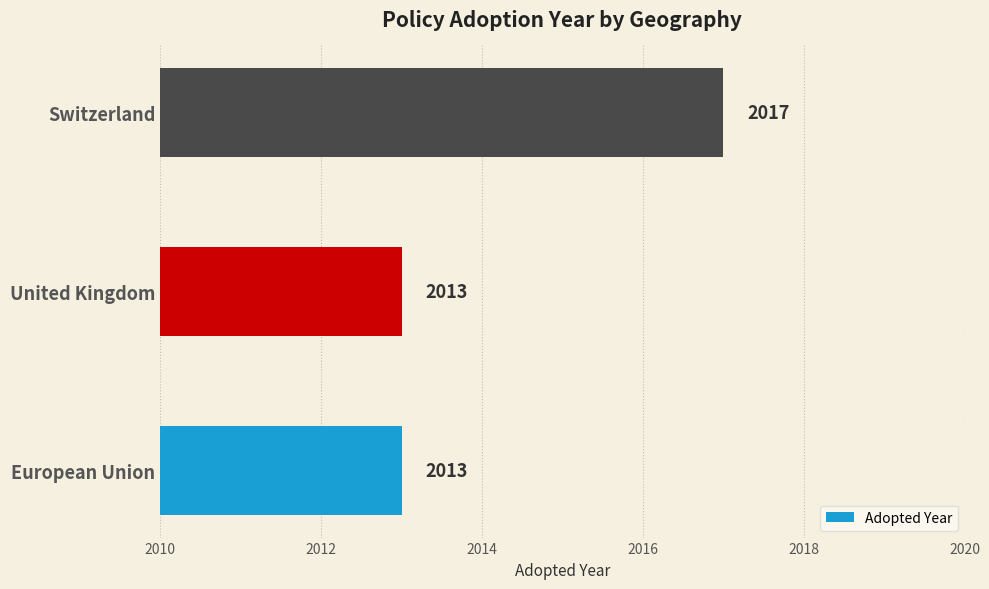

Read the value at United Kingdom.

2013